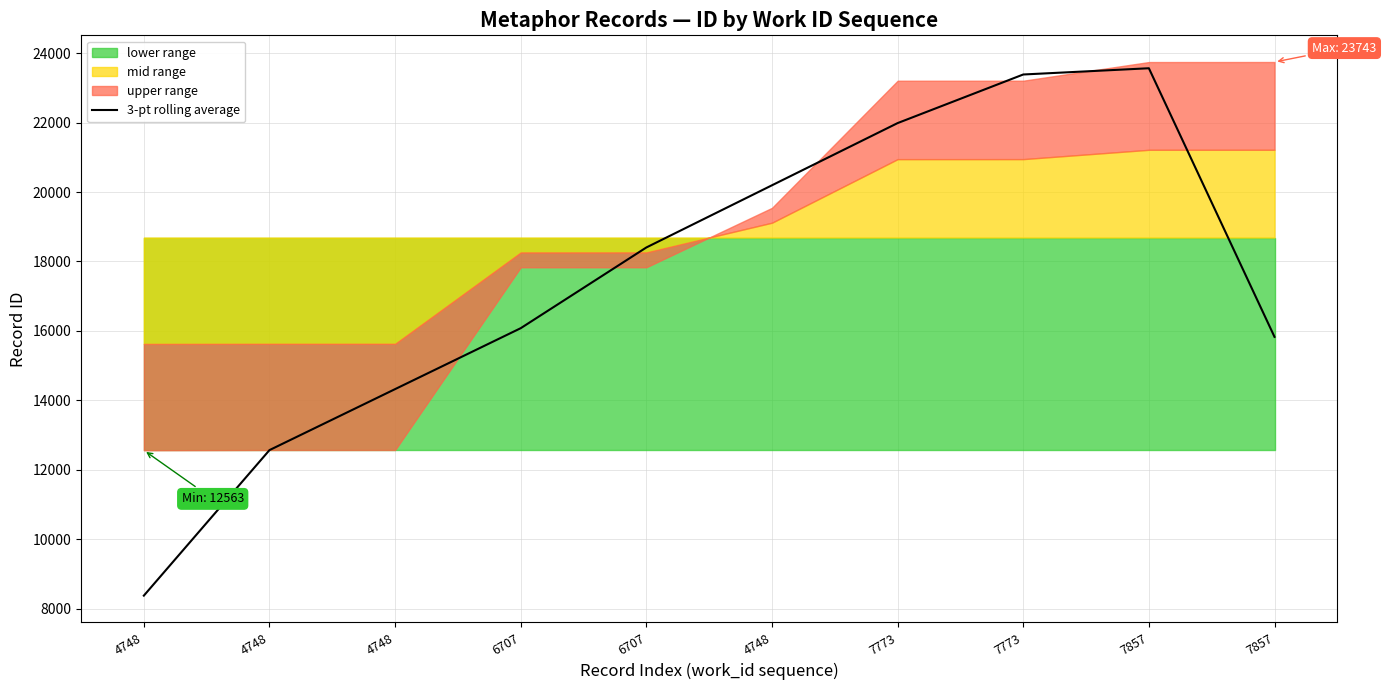

Rank the categories by value from highest to lowest.

7857, 7773, 7773, 4748, 6707, 6707, 7857, 4748, 4748, 4748